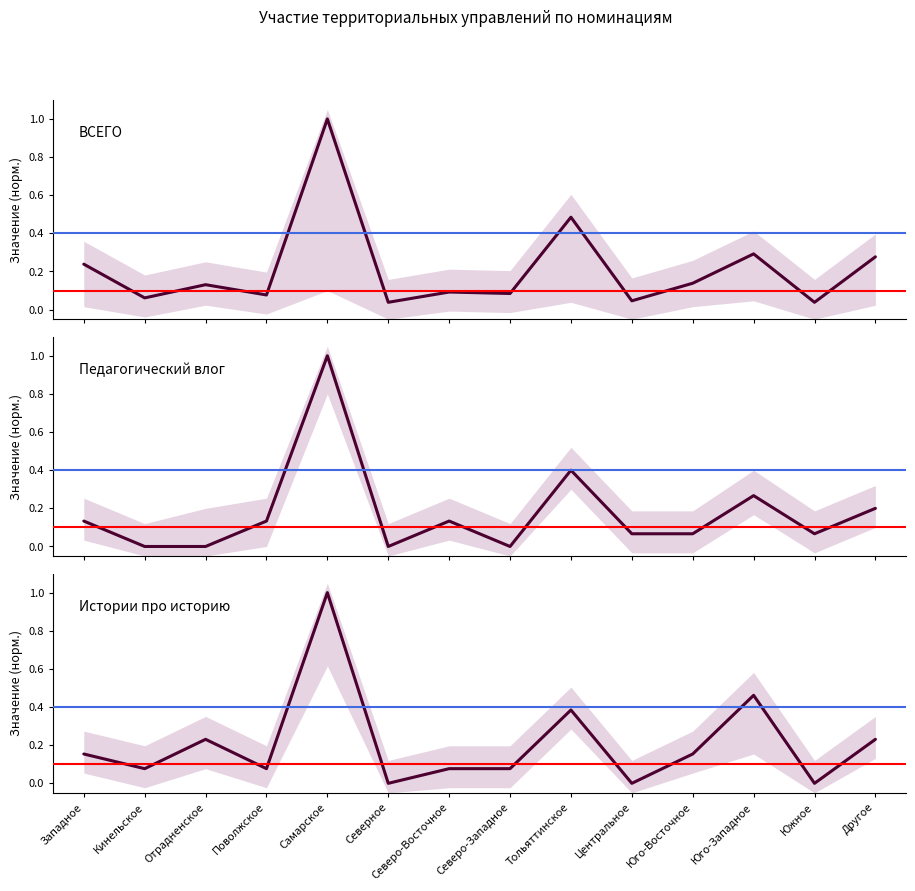

True or false: ВСЕГО and Истории про историю cross at least once.

True